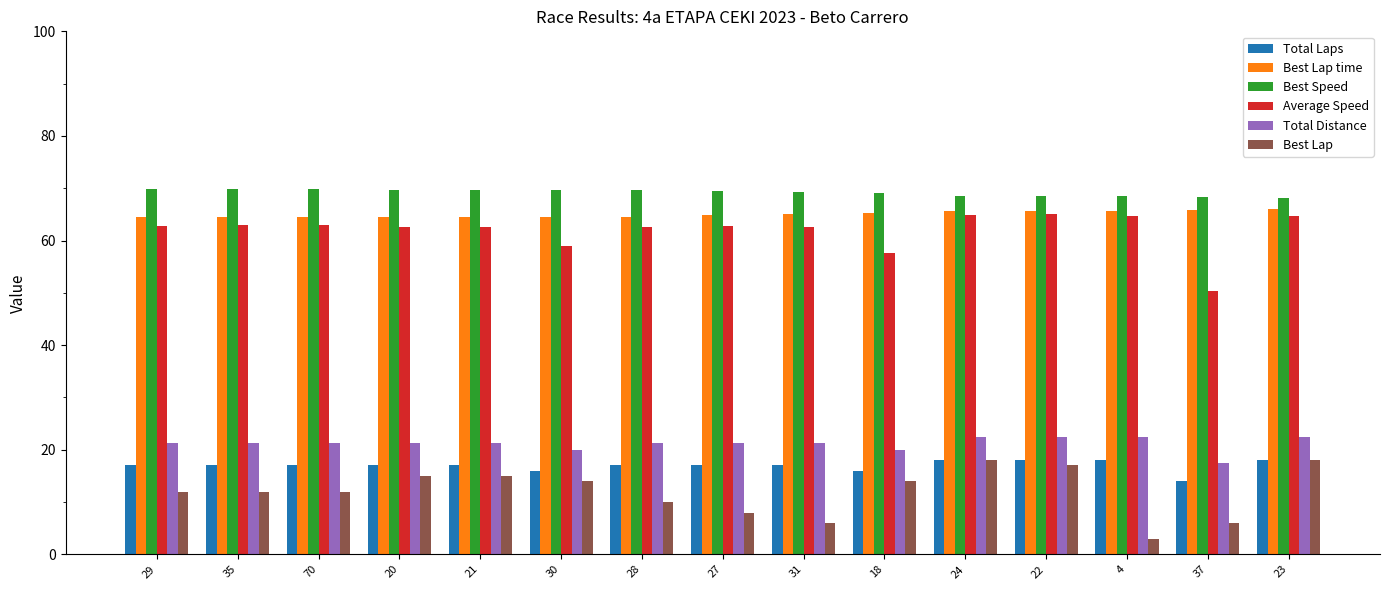

What is the difference between the Best Lap values at 30 and 35?

2.0